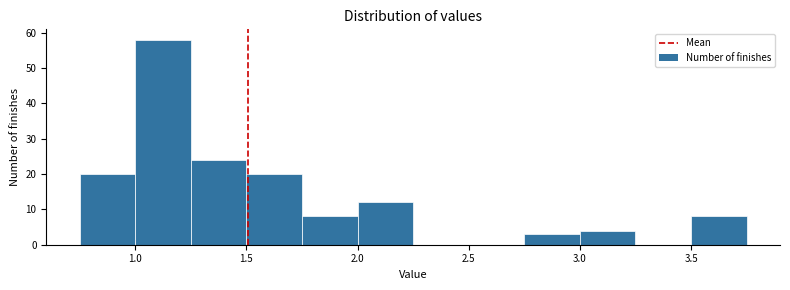

Which range on the x-axis has the tallest bar?

1.00 to 1.25